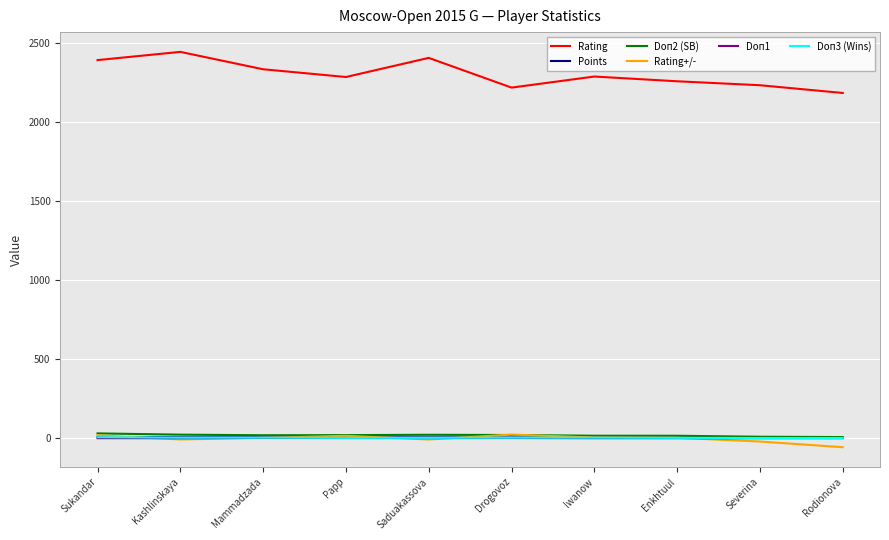

What are all the series names shown in the legend?

Rating, Points, Doп2 (SB), Rating+/-, Doп1, Doп3 (Wins)